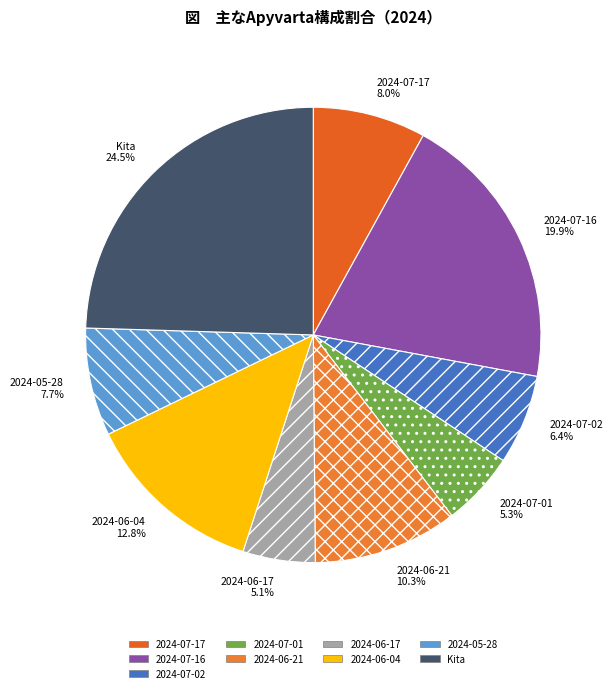

Is there any slice that represents more than half of the pie?

No